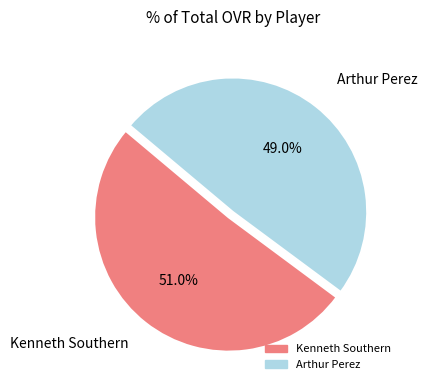

Does Arthur Perez account for over 50% of the chart?

No